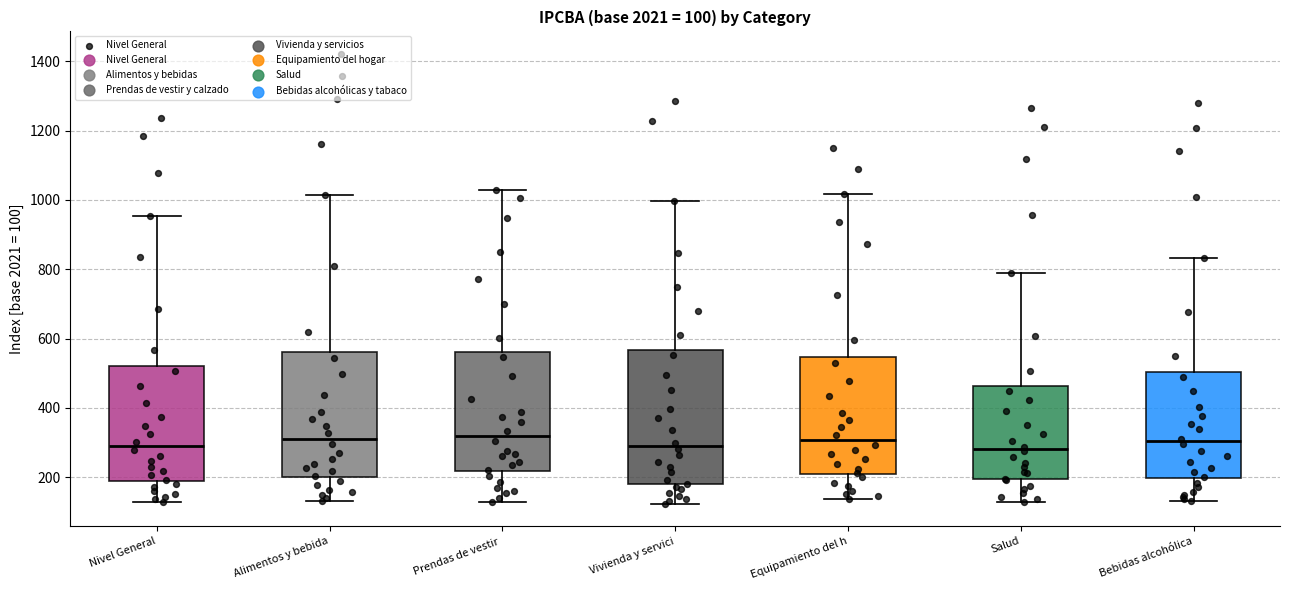

Comparing the boxes themselves (not the whiskers), which one is the tallest?

Vivienda y servici